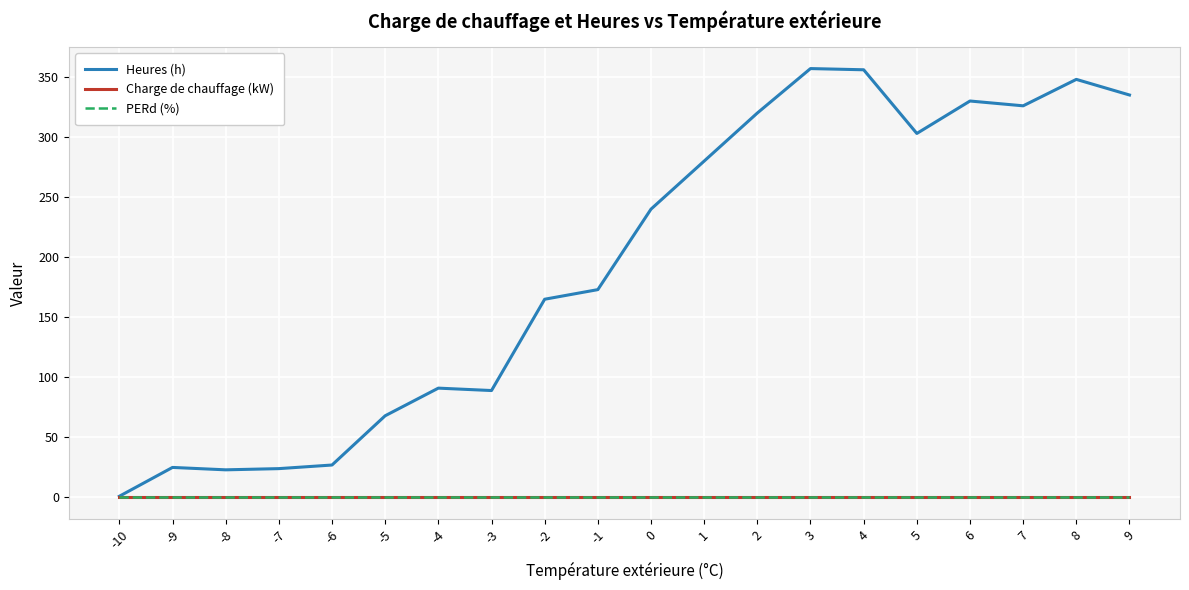

At which label does Charge de chauffage (kW) reach its peak?

-10